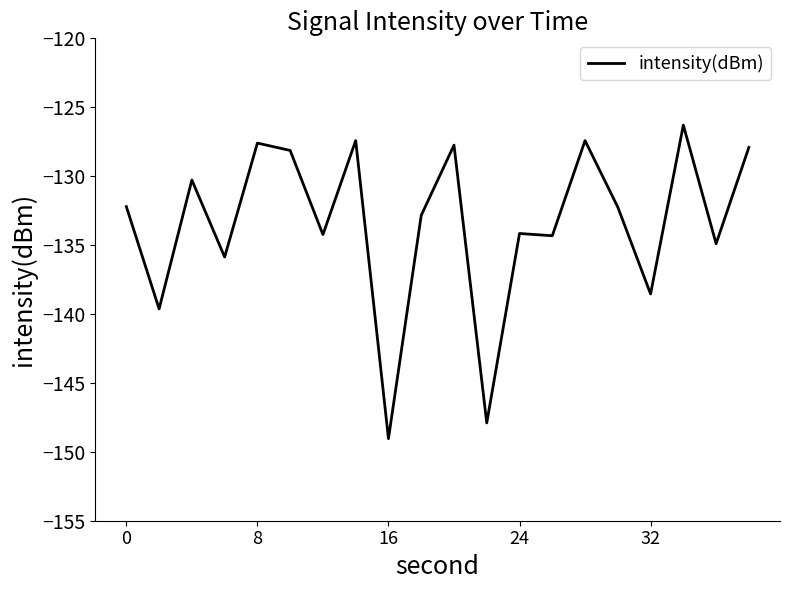

What is the minimum value shown in the chart?

-149.0